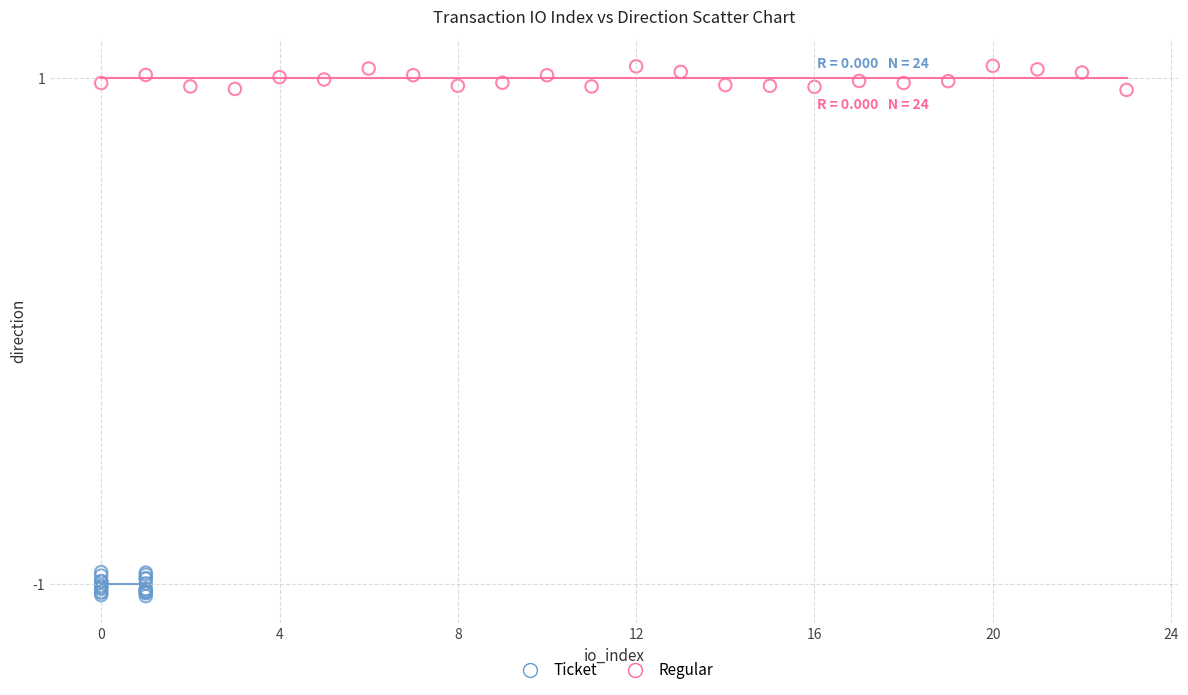

Which series contains the lowest Y value?

Ticket